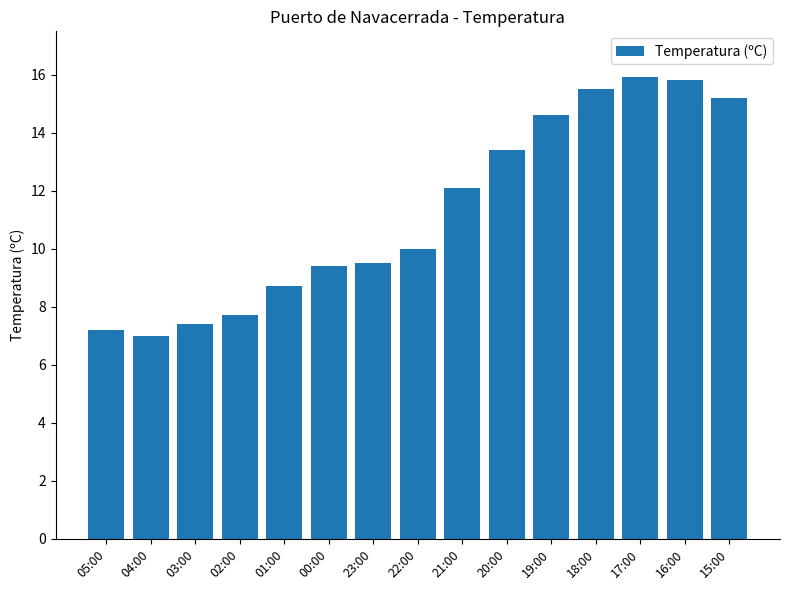

The value at 16:00 is 20.9. True or false?

False